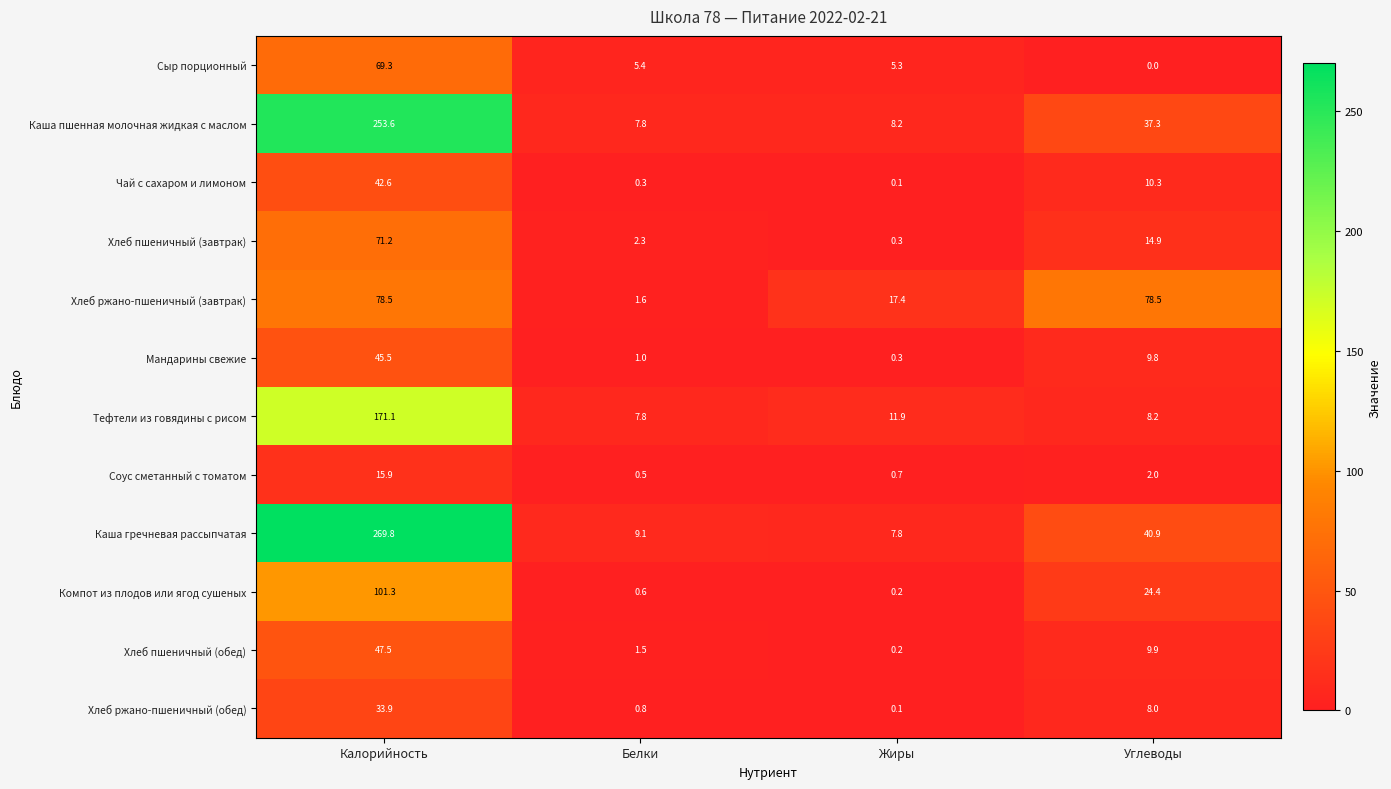

What is the sum of the Чай с сахаром и лимоном values at Углеводы and Жиры?

10.4